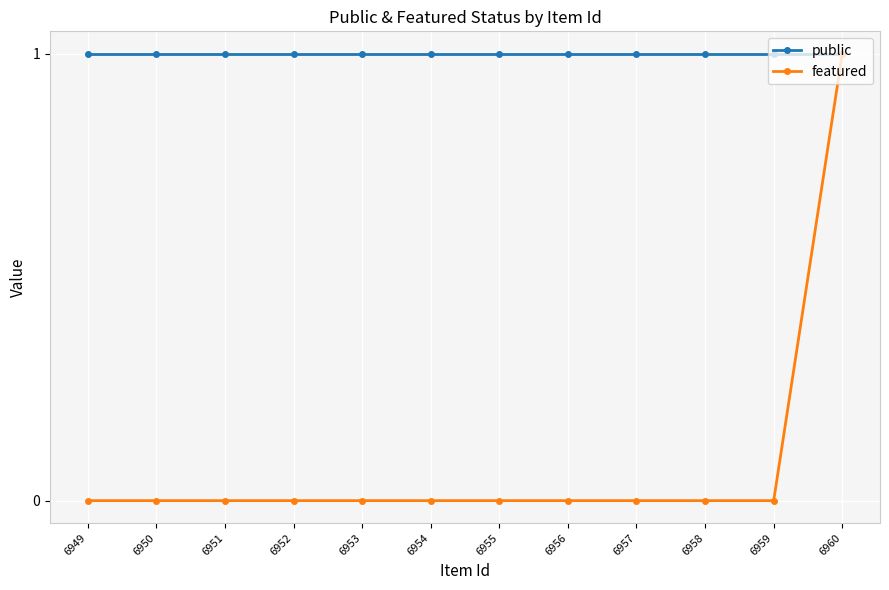

How many distinct data groups are displayed?

2